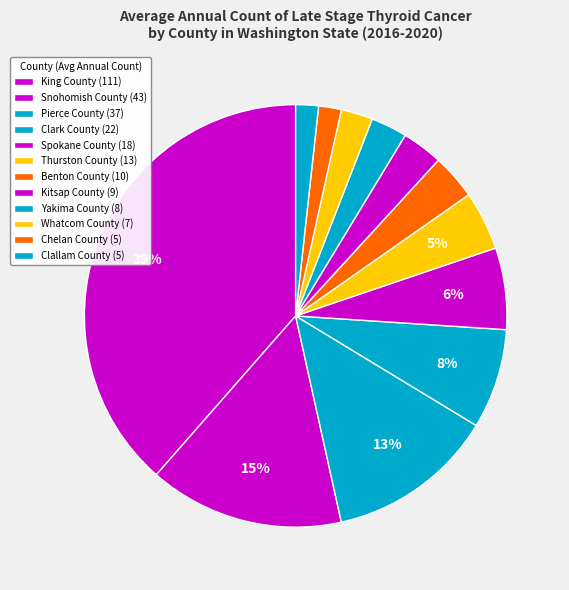

To the nearest percent, what is the average slice percentage?

8%